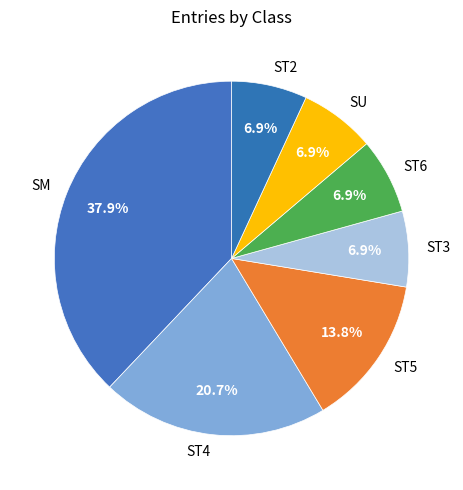

How many segments does this pie chart have?

7